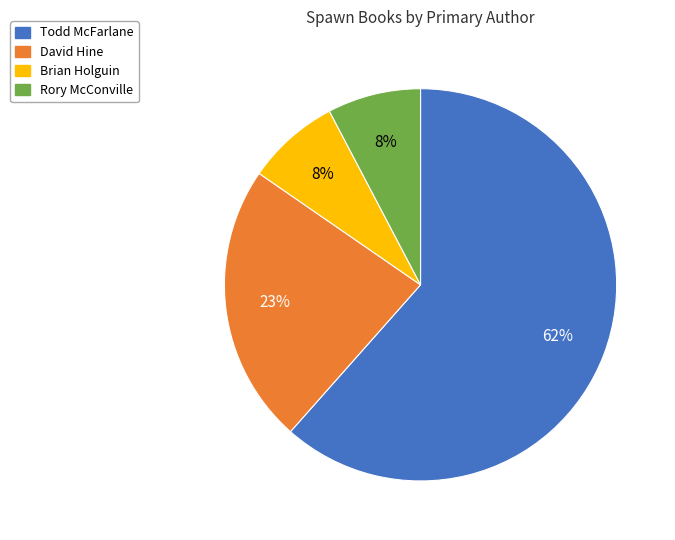

What is the majority slice?

Todd McFarlane